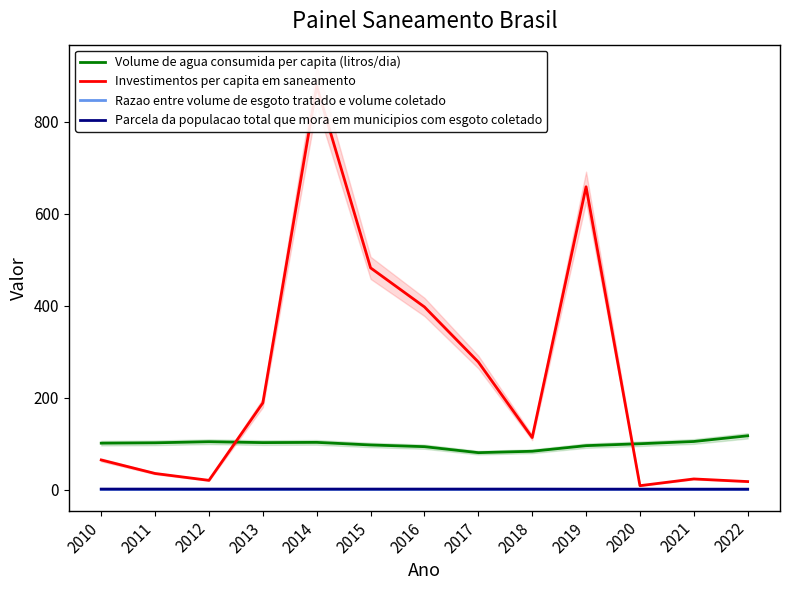

Which series has the largest range (max minus min)?

Investimentos per capita em saneamento